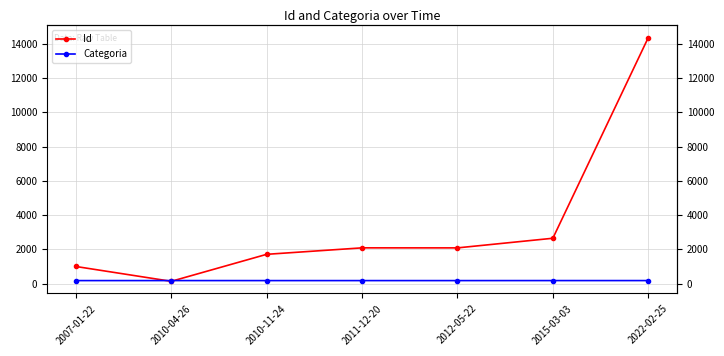

Between 2010-11-24 and 2015-03-03, which series saw the biggest shift?

Id